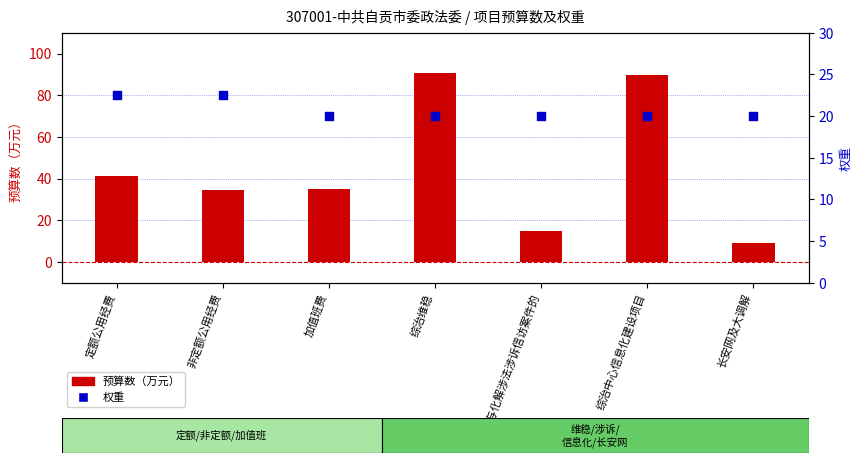

Is the value of 预算数（万元） at 综治中心信息化建设项目 greater than the value of 权重 at 综治维稳?

Yes